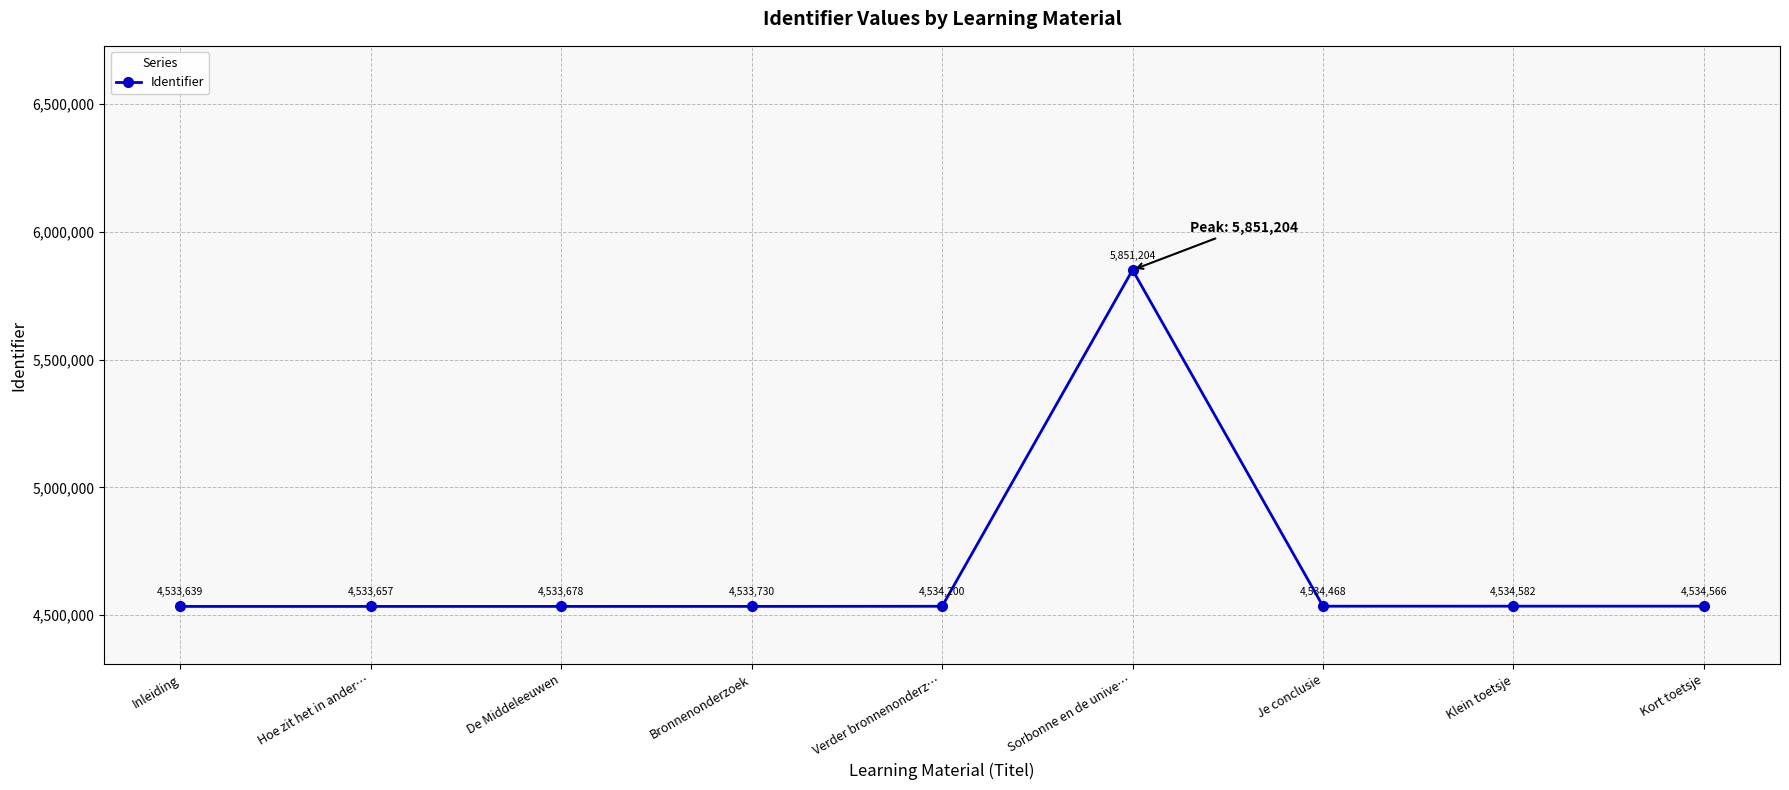

What is the smallest value displayed?

4533639